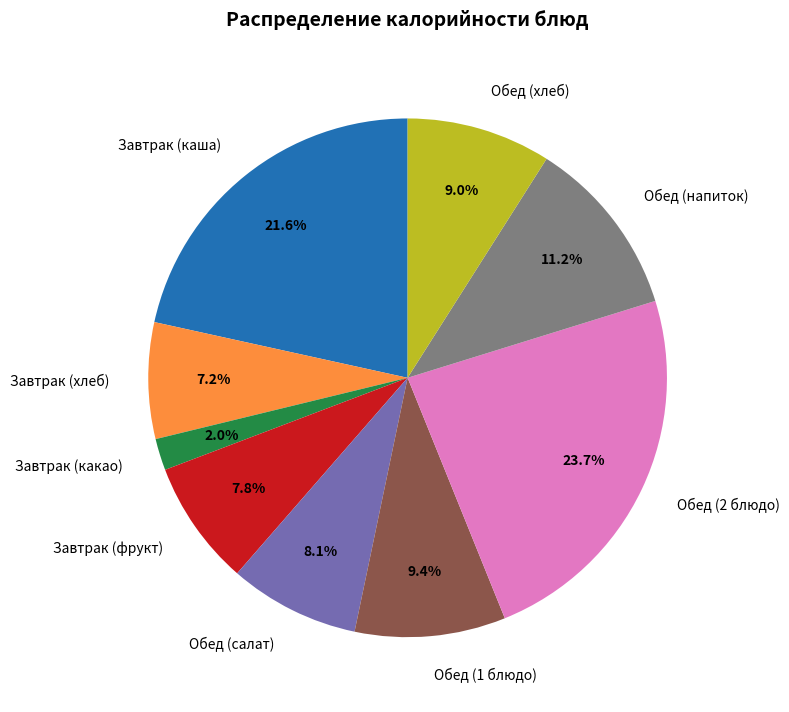

What percentage is the Завтрак (каша) slice, to the nearest percent?

22%